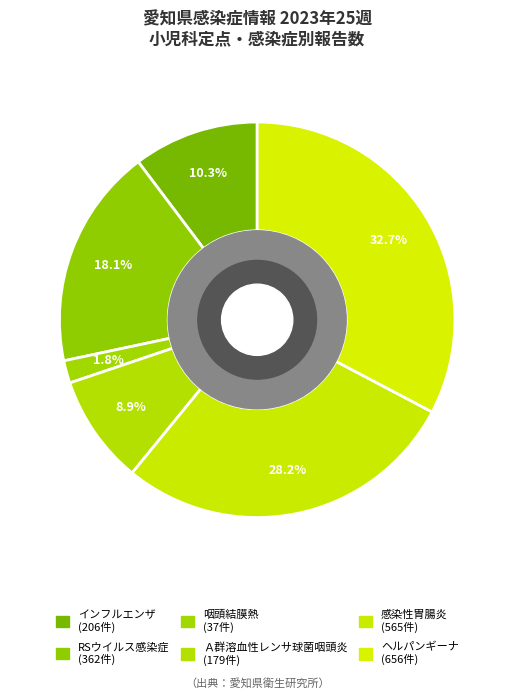

How many slices are in this pie chart?

6